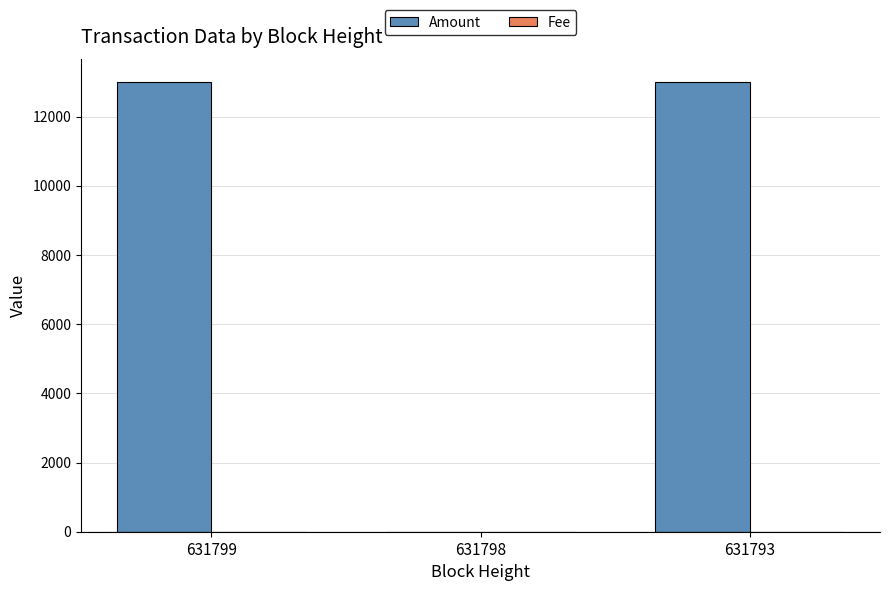

What is the sum of all Amount values?

25997.8